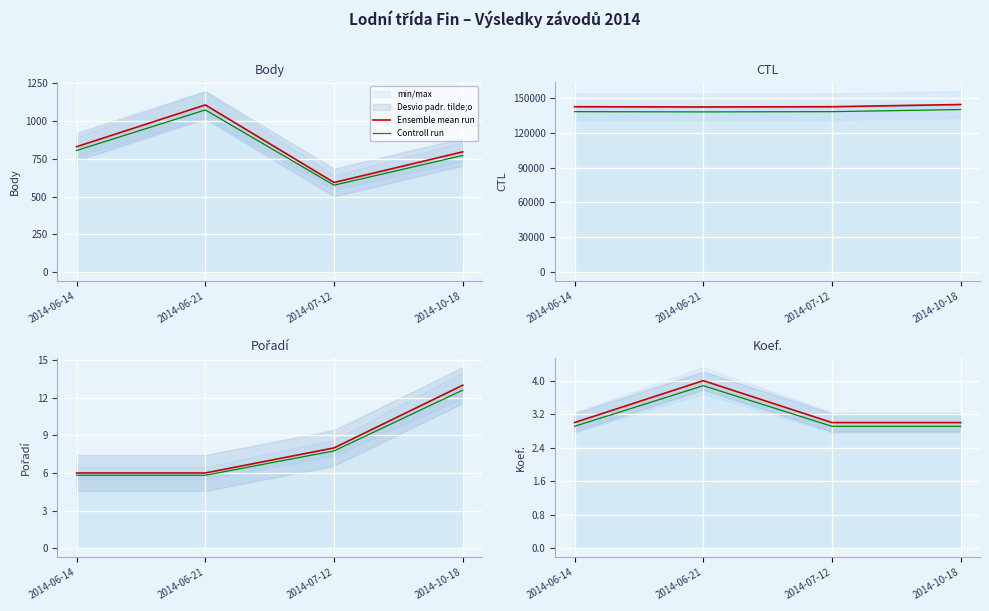

Is the value of Controll run at 2014-07-12 greater than the value of Ensemble mean run at 2014-07-12?

No